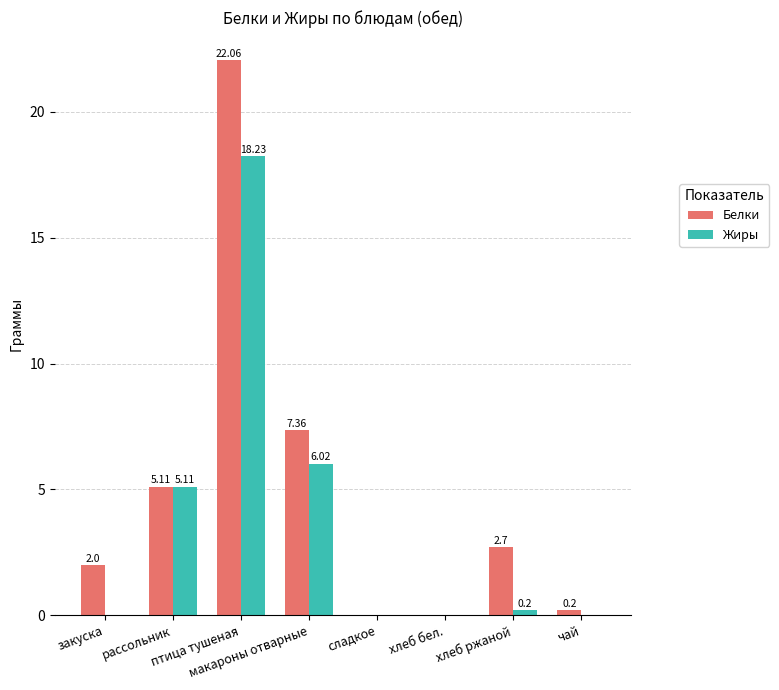

What is the maximum value shown in the chart?

22.1